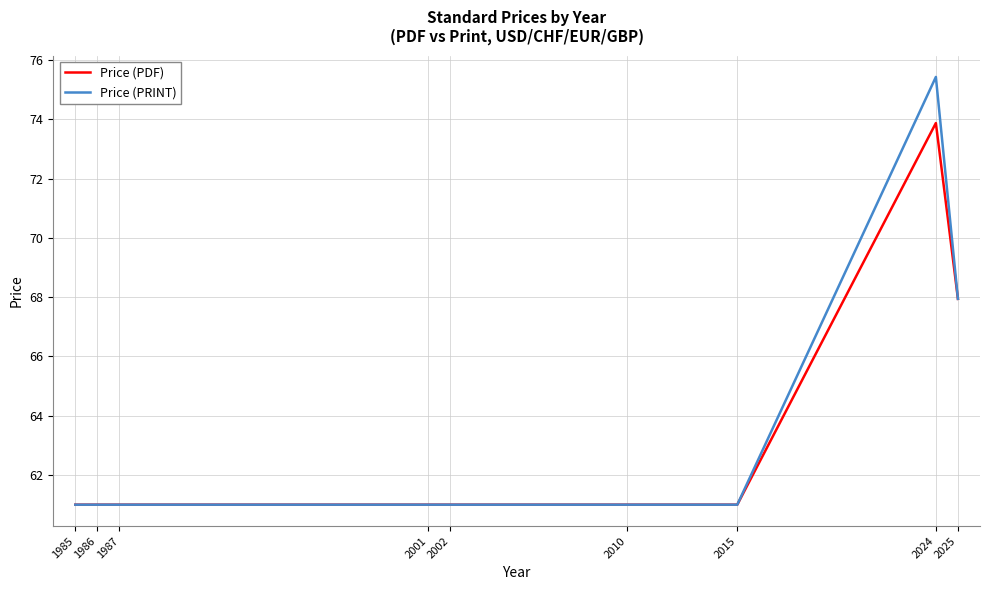

Which series has the widest spread of values?

Price (PRINT)